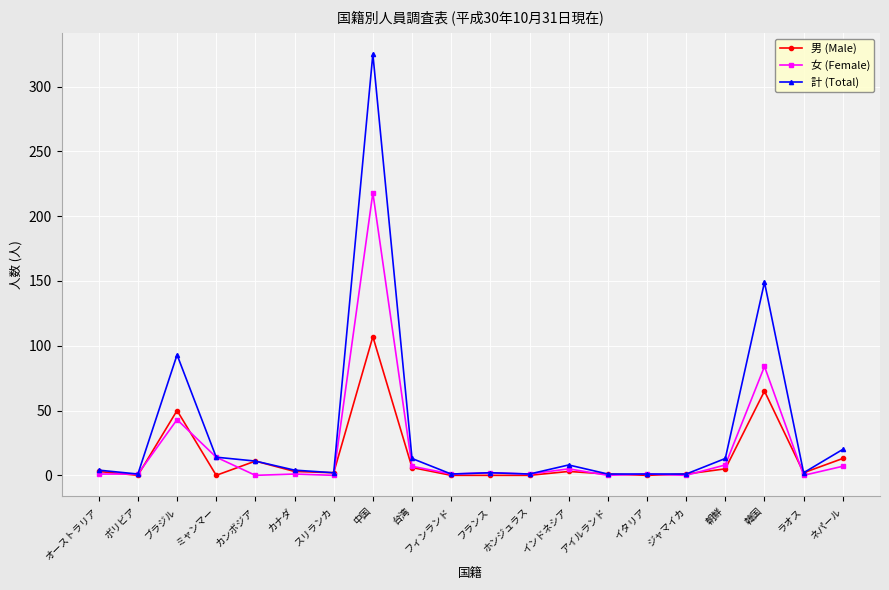

Which series has the widest spread of values?

計 (Total)